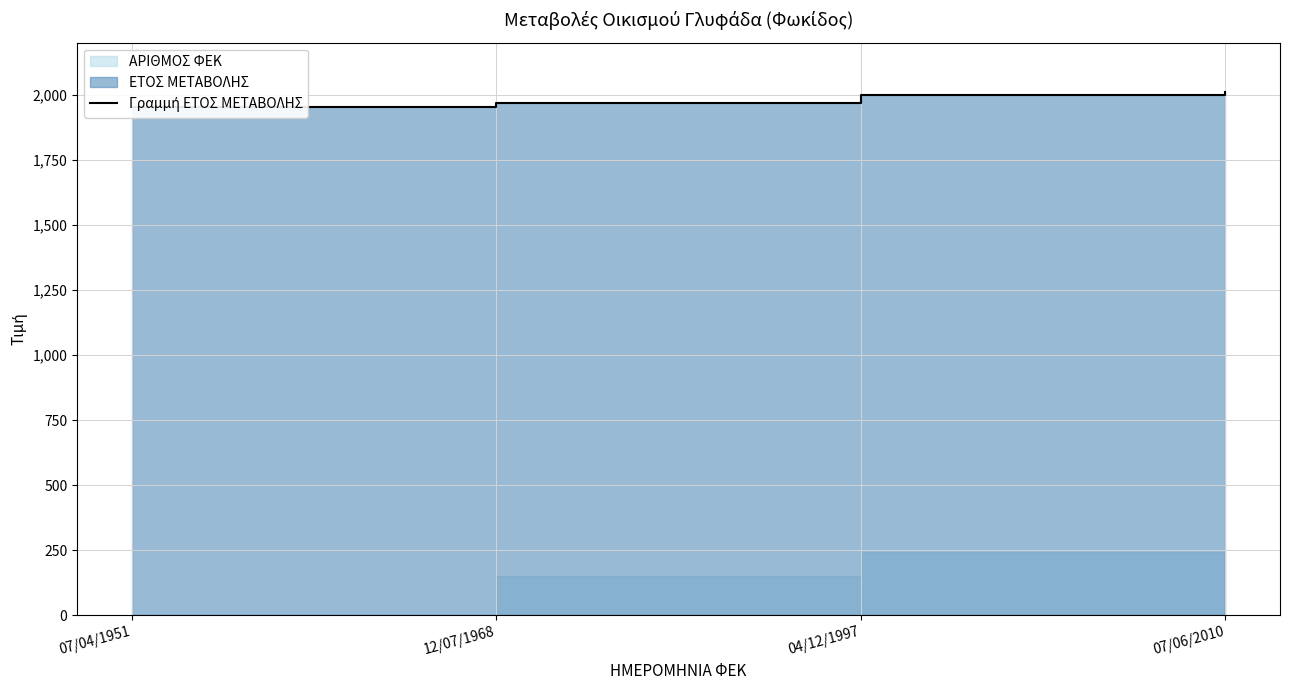

Does the chart display data point markers on the line(s)?

No